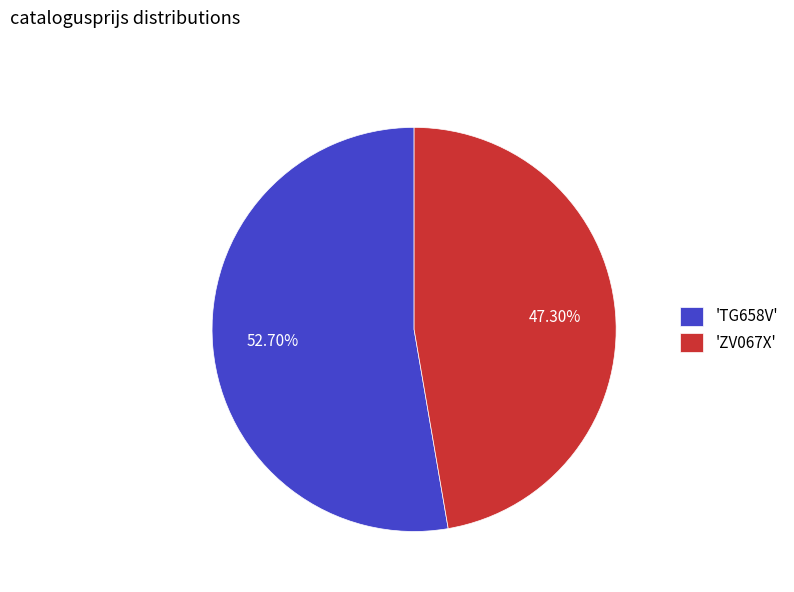

Is the sum of 'TG658V' and 'ZV067X' greater than half?

Yes